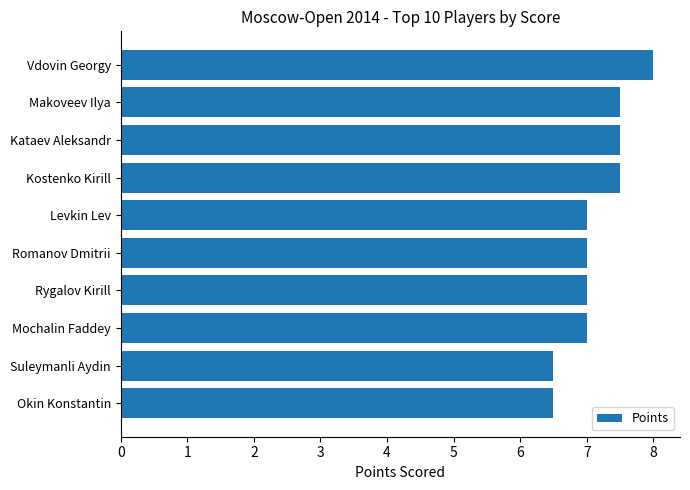

What is the difference between the maximum and minimum values?

1.5